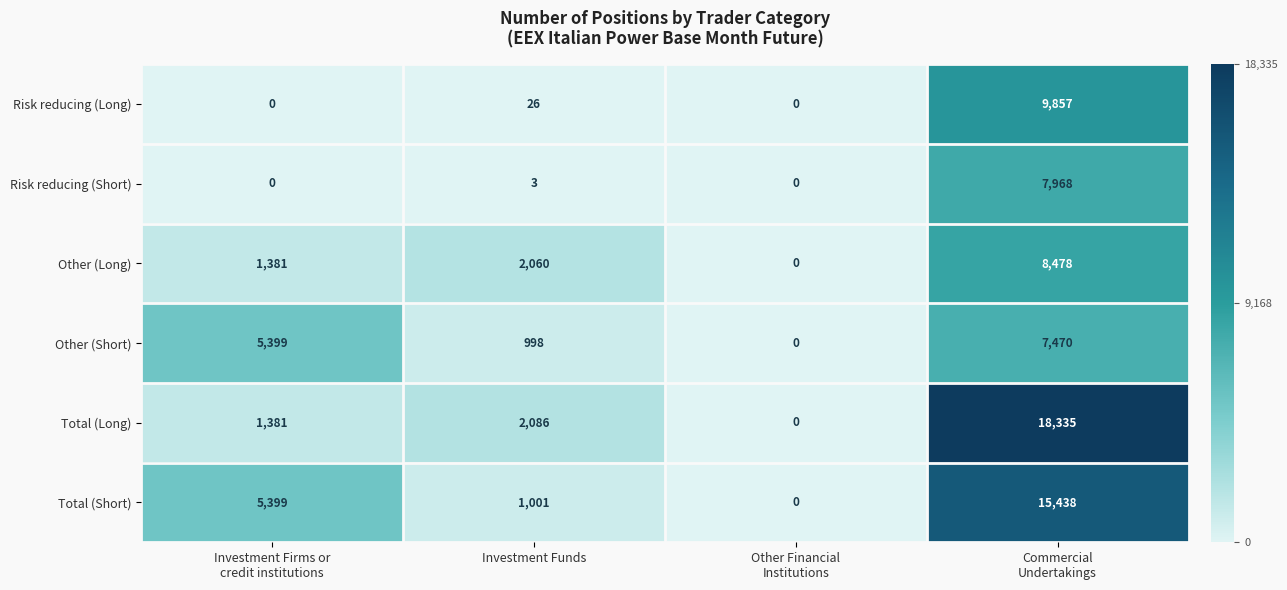

What is the difference between the maximum and minimum values in the Total (Long) series?

18335